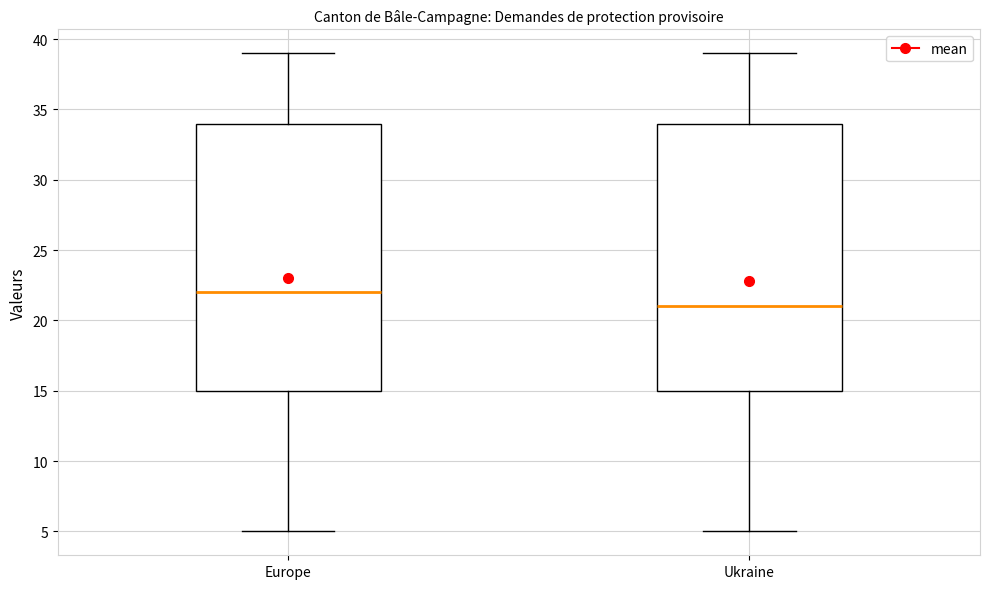

Where is the upper edge of the box for Europe on the y-axis? The values are not printed on the chart, so give them approximately, as read against the axis.

34